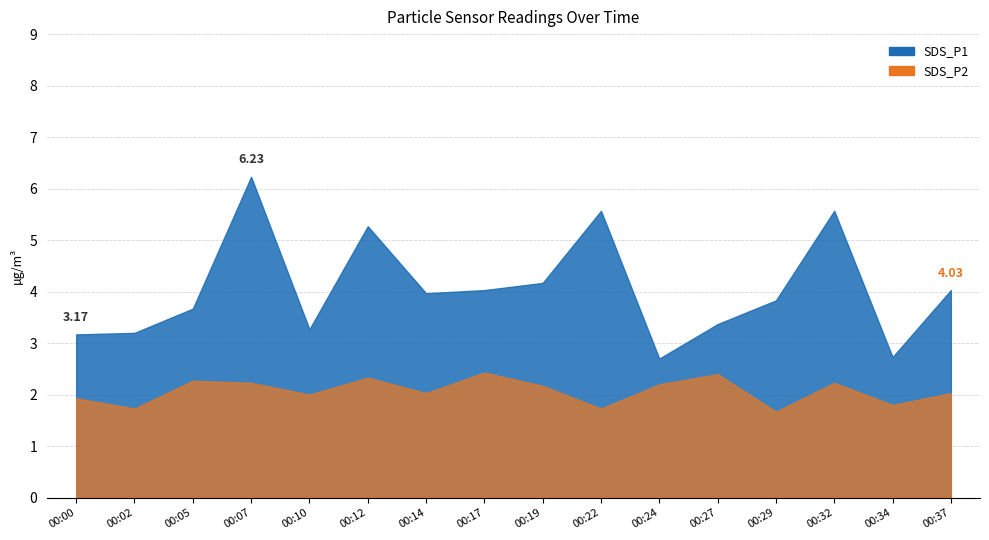

Which series has the widest spread of values?

SDS_P1